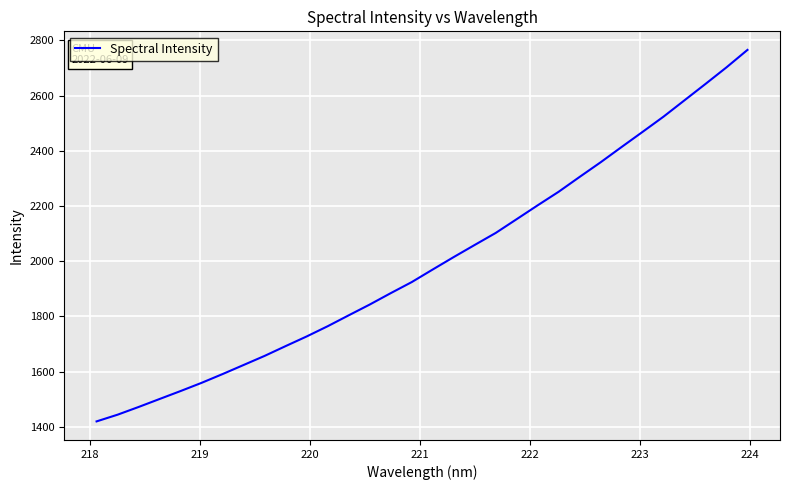

What is the difference between the maximum and minimum values?

1345.3